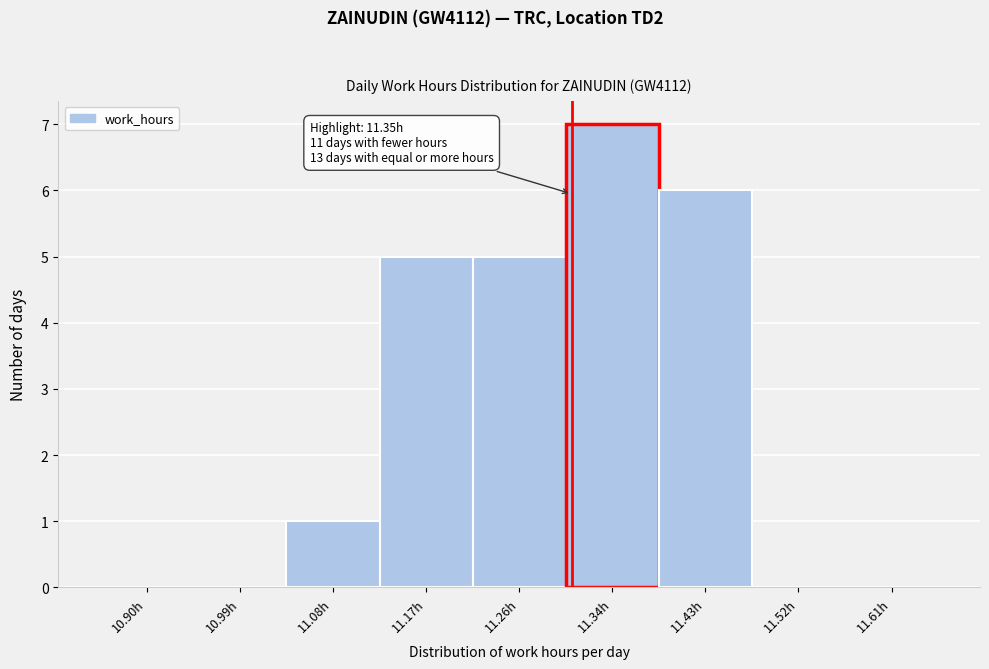

Reading left to right, what are all the values shown in this chart?

10.90h=0	10.99h=0	11.08h=1	11.17h=5	11.26h=5	11.34h=7	11.43h=6	11.52h=0	11.61h=0